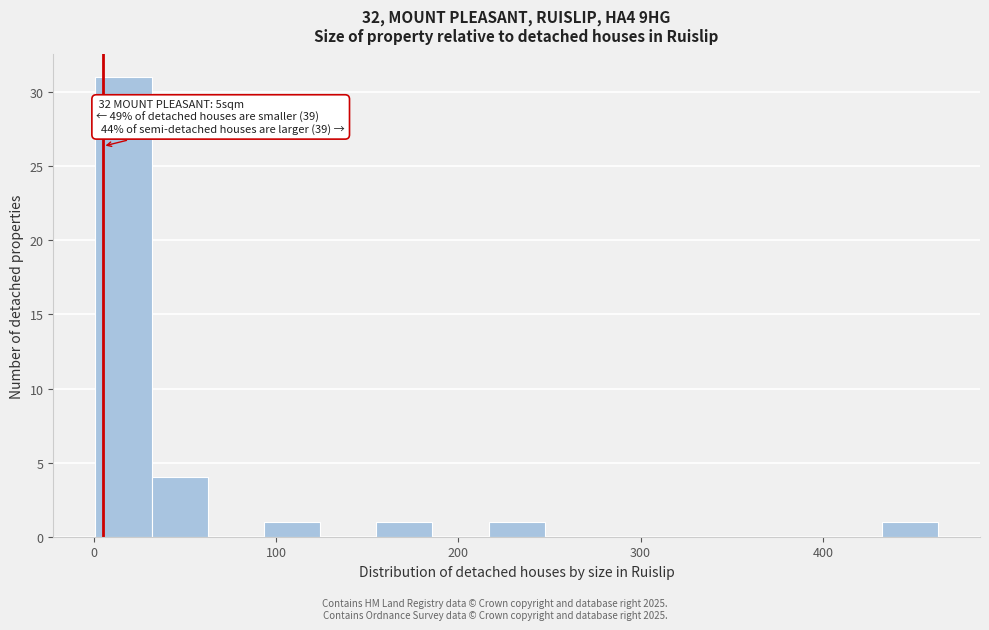

Around what value on the x-axis is the tallest bar? Give the approximate position of its centre, as read against the axis.

20